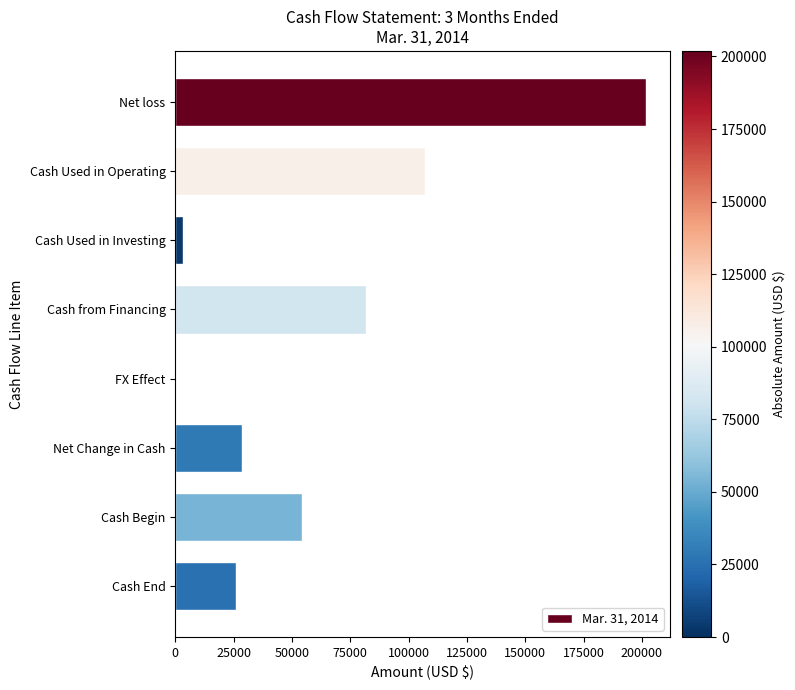

What is the sum of the values at Cash from Financing and Cash End?

107557